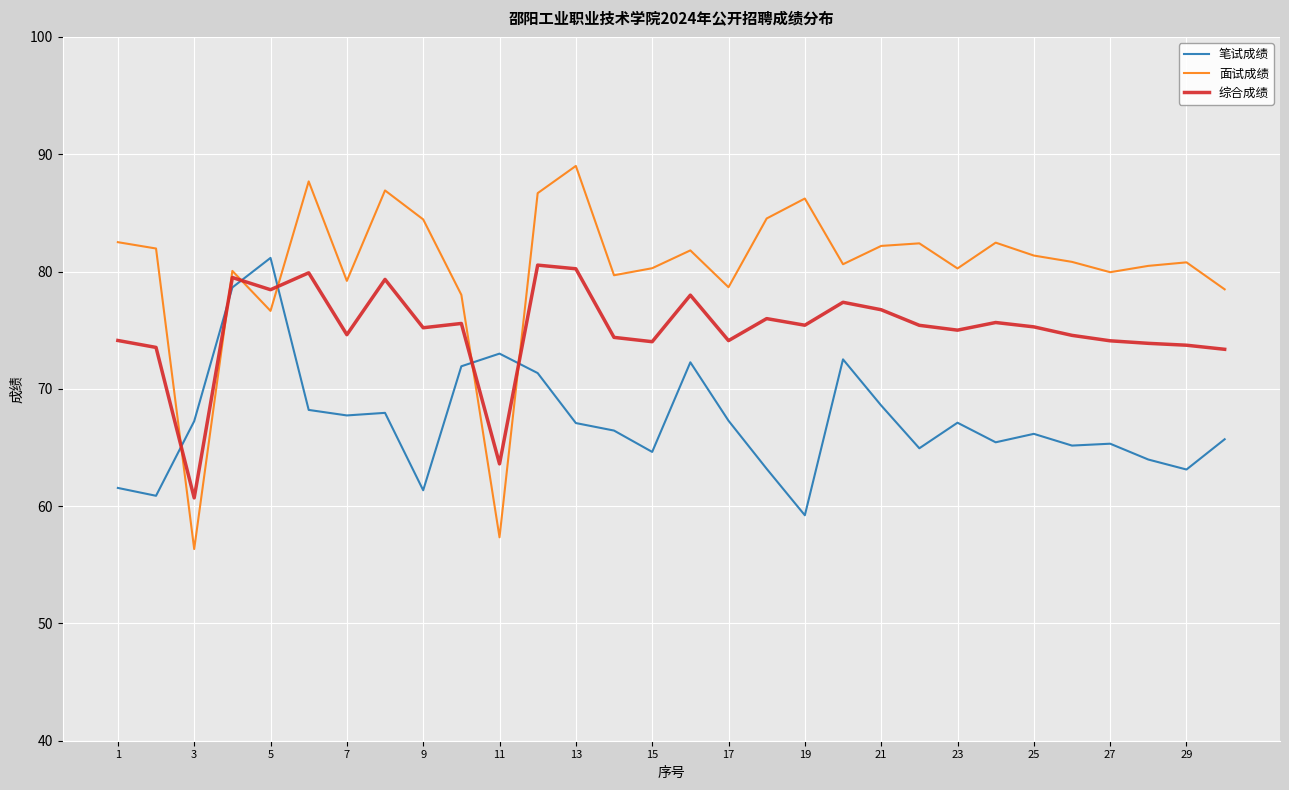

List the series in order of their overall mean, highest first.

面试成绩, 综合成绩, 笔试成绩